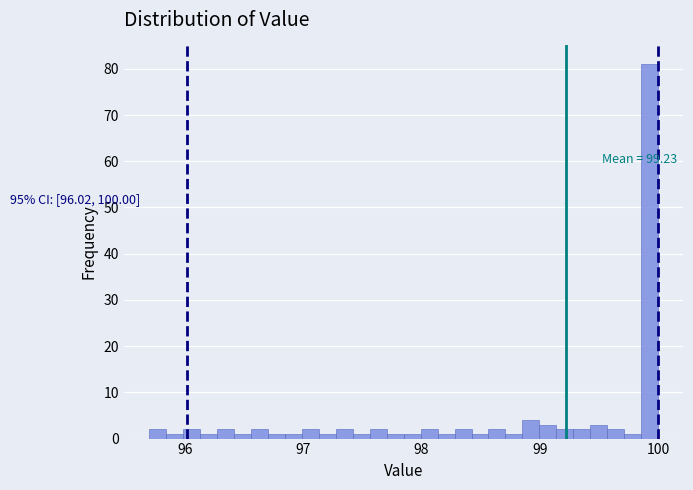

Read against the x-axis, roughly where is the centre of the tallest bar?

99.9